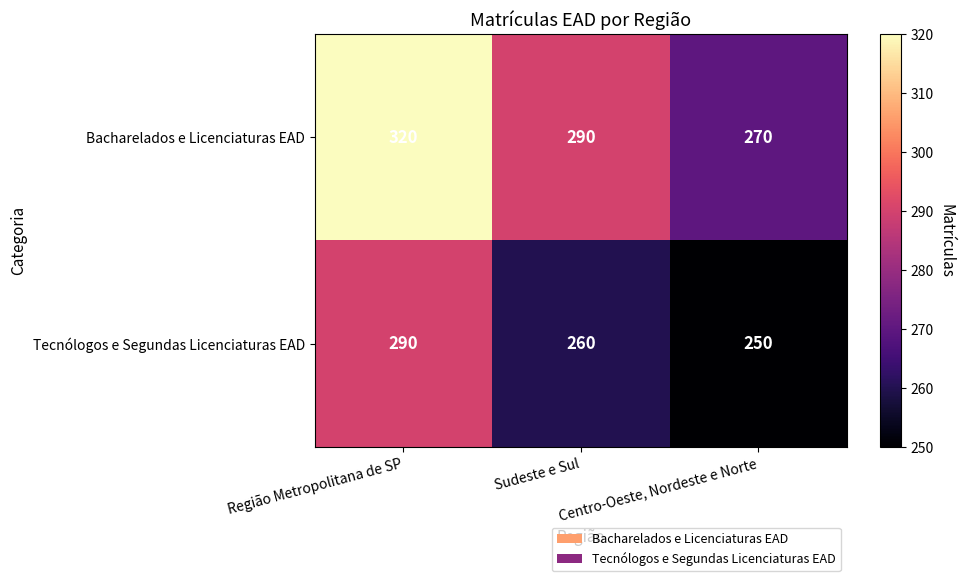

List the labels in order of Bacharelados e Licenciaturas EAD value, smallest first.

Centro-Oeste, Nordeste e Norte, Sudeste e Sul, Região Metropolitana de SP